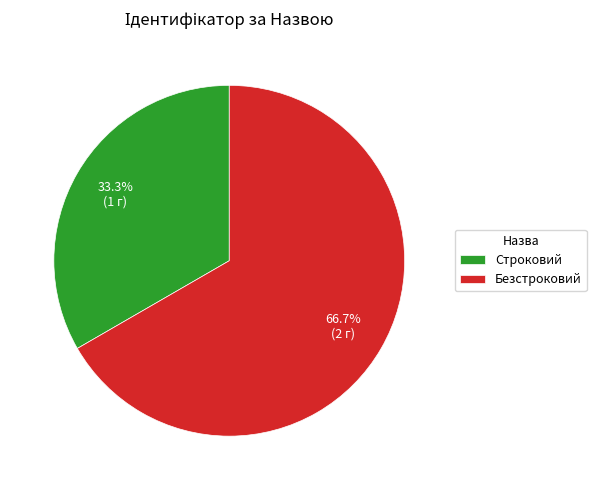

How many segments does this pie chart have?

2